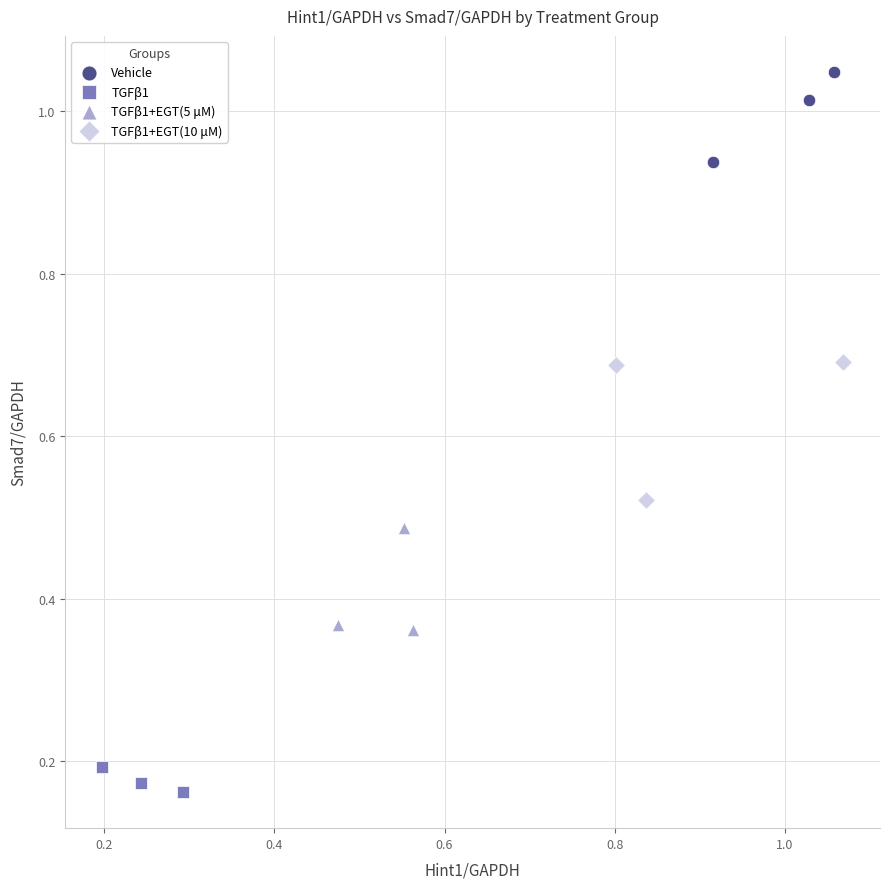

Which series contains the highest Y value?

Vehicle